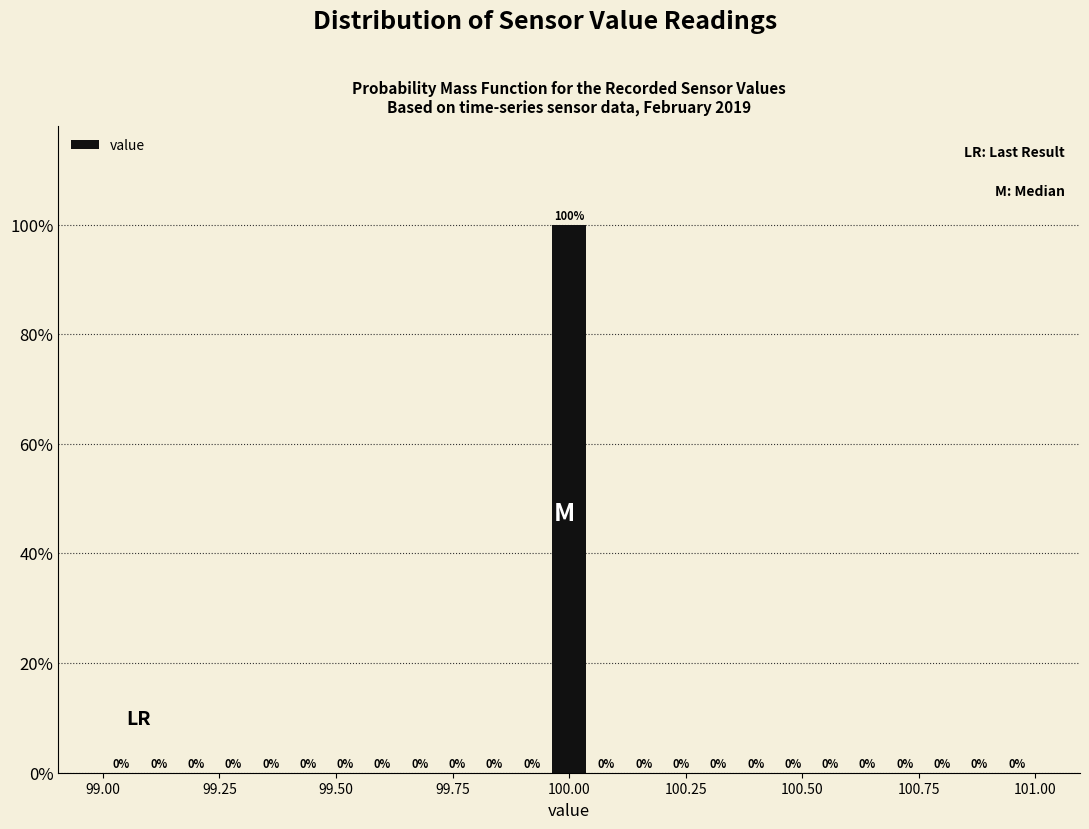

Around what value on the x-axis is the tallest bar? Give the approximate position of its centre, as read against the axis.

100.00